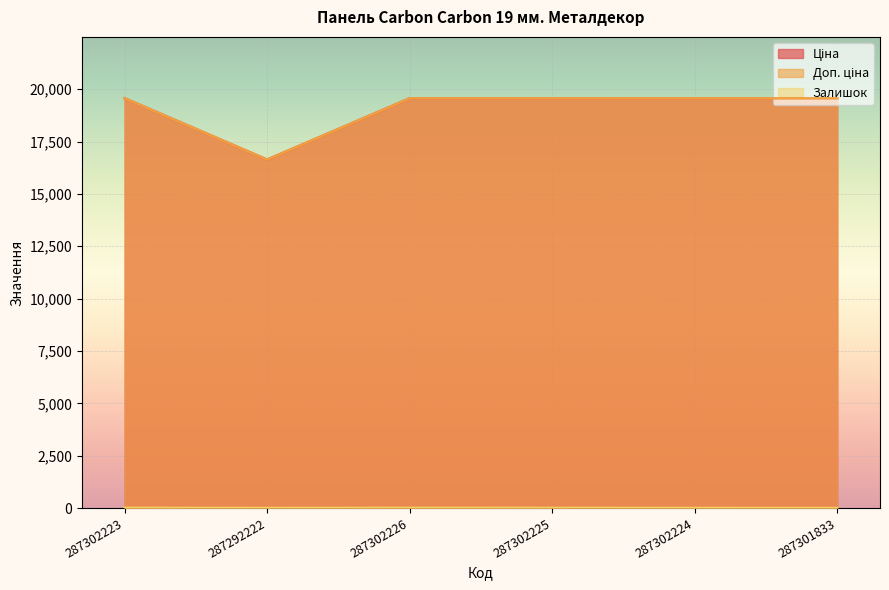

Reading left to right, extract all data points from this chart.

Ціна: 19564.9	16636.8	19564.9	19564.9	19564.9	19564.9
Доп. ціна: 19564.9	16636.8	19564.9	19564.9	19564.9	19564.9
Залишок: 7.0	1.0	7.0	5.0	3.0	0.0